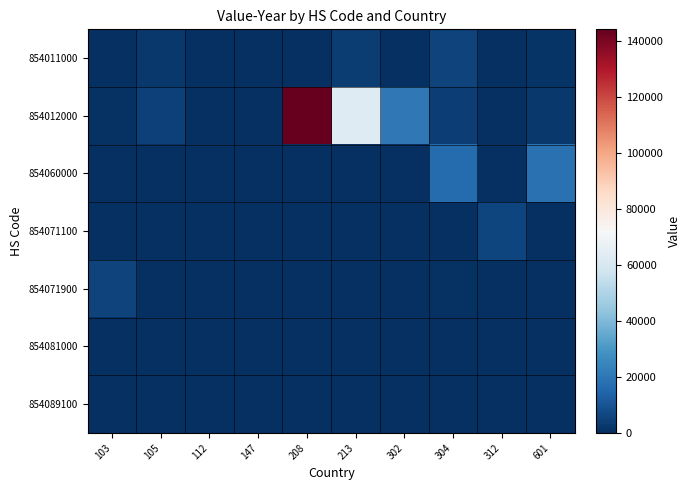

Reading right to left, transcribe all the data shown in this chart.

854011000: 601=1284	312=0	304=5318	302=0	213=3443	208=0	147=488	112=276	105=2651	103=527
854012000: 601=2797	312=0	304=4488	302=20607	213=62719	208=144233	147=0	112=0	105=4783	103=945
854060000: 601=18180	312=0	304=16835	302=343	213=0	208=0	147=0	112=0	105=0	103=0
854071100: 601=0	312=6060	304=0	302=0	213=0	208=0	147=0	112=0	105=0	103=0
854071900: 601=0	312=0	304=607	302=0	213=0	208=0	147=0	112=0	105=444	103=5412
854081000: 601=0	312=0	304=0	302=0	213=0	208=0	147=0	112=0	105=0	103=0
854089100: 601=0	312=0	304=0	302=0	213=0	208=0	147=0	112=0	105=0	103=0